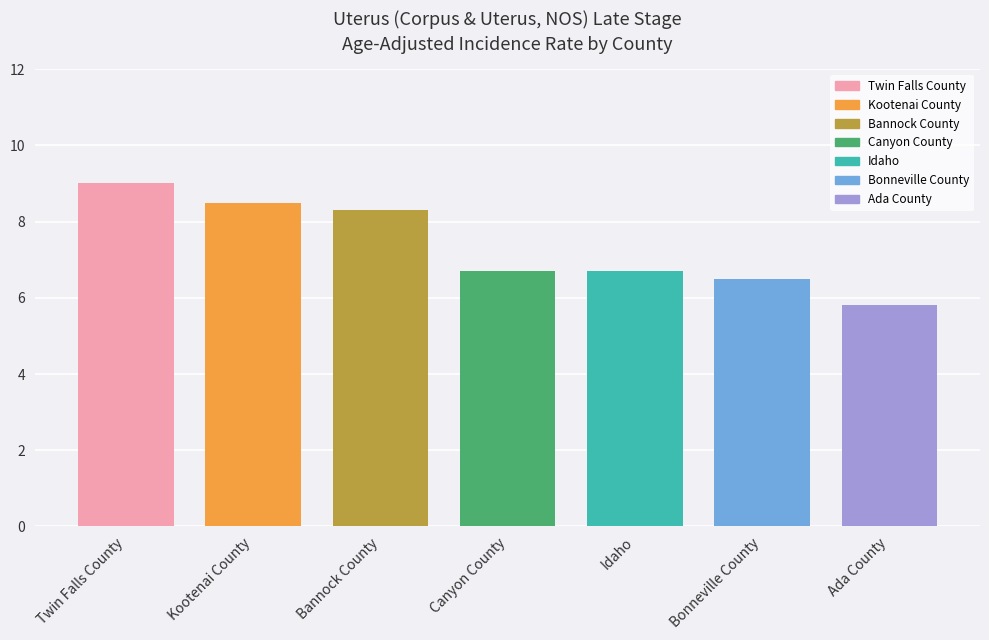

How many values are below 6?

1